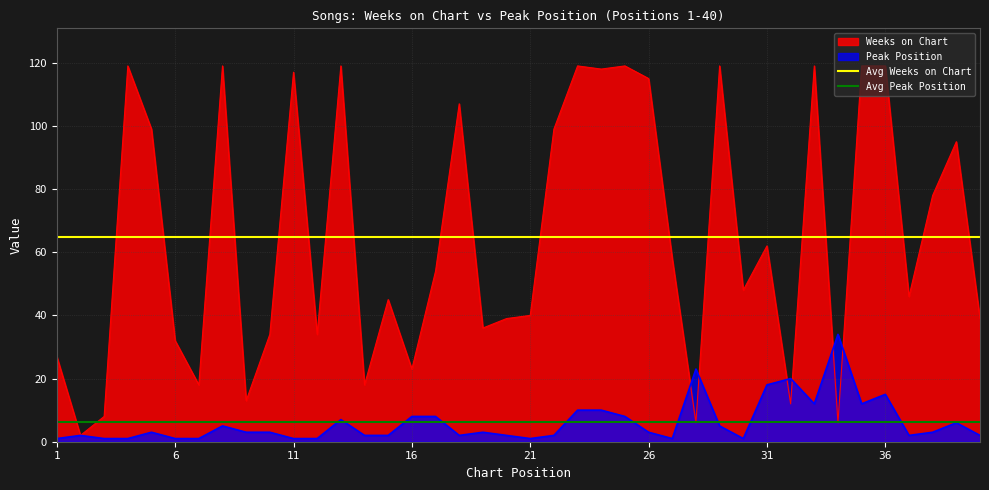

Is it true that Weeks on Chart equals 119 at 36?

True